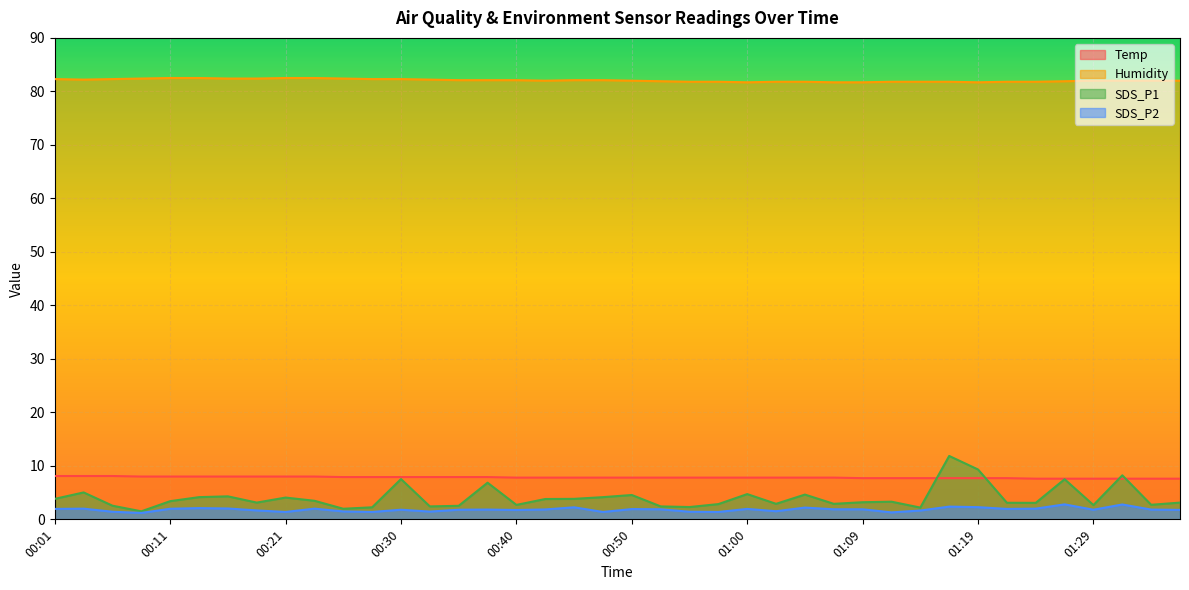

Between 00:52 and 00:50, which is larger?

00:52